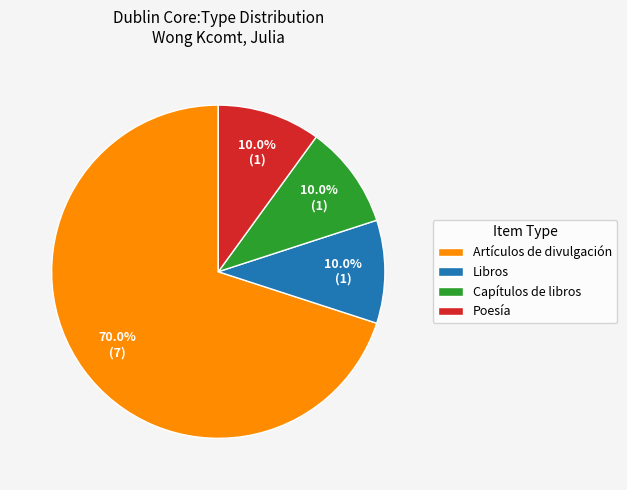

To the nearest percent, what portion does Poesía represent?

10%